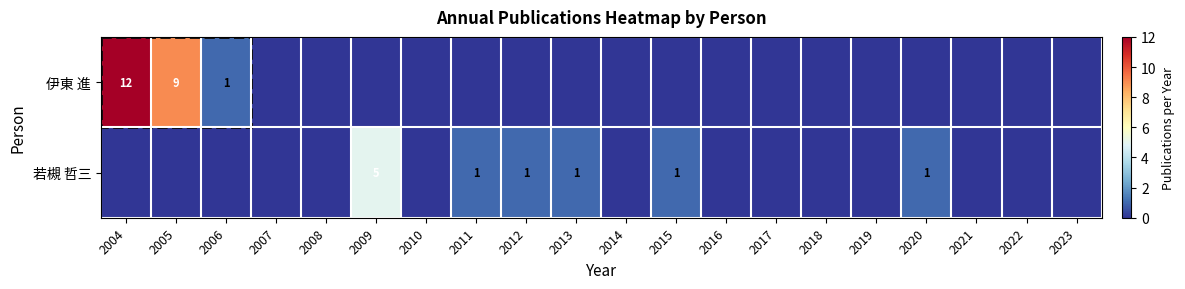

The 伊東 進 series shows 12 at 2004. True or false?

True